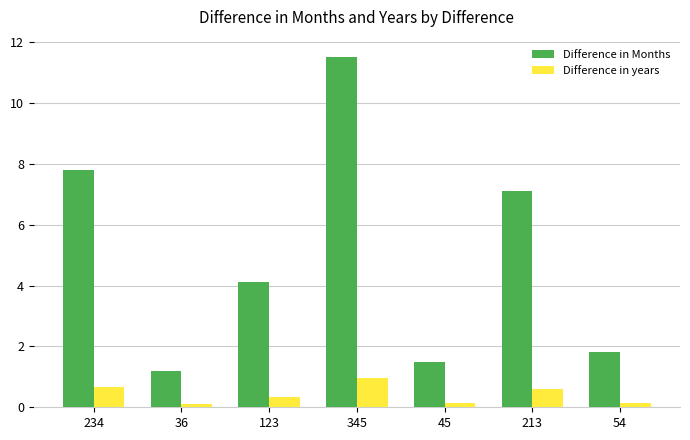

What is the sum of all Difference in Months values?

35.0